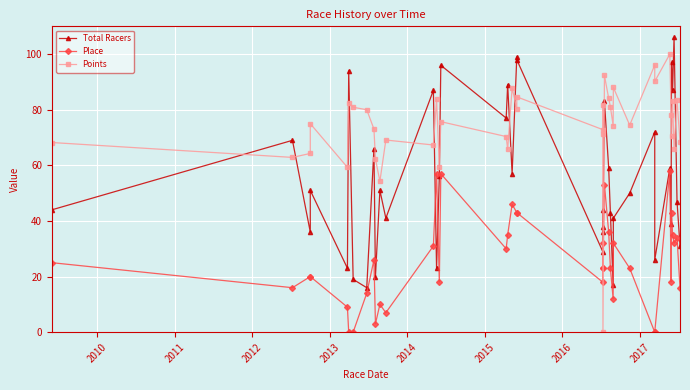

How many categories are shown in the chart?

40